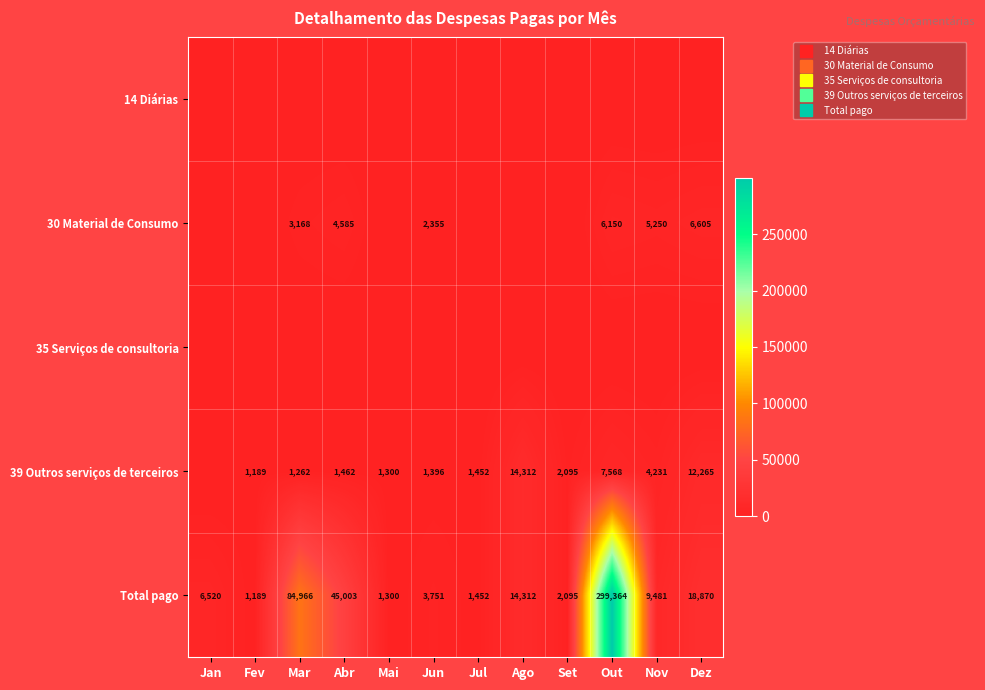

True or false: 35 Serviços de consultoria has a value of 0.0 at Fev.

True